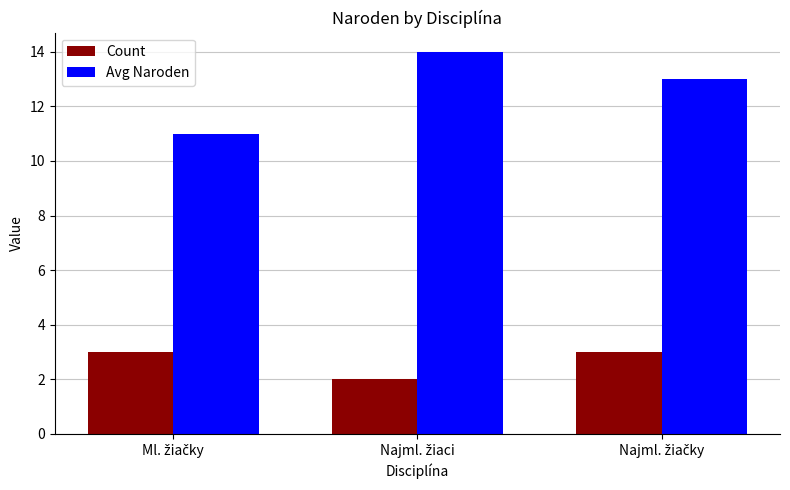

List the series in order of their overall mean, lowest first.

Count, Avg Naroden